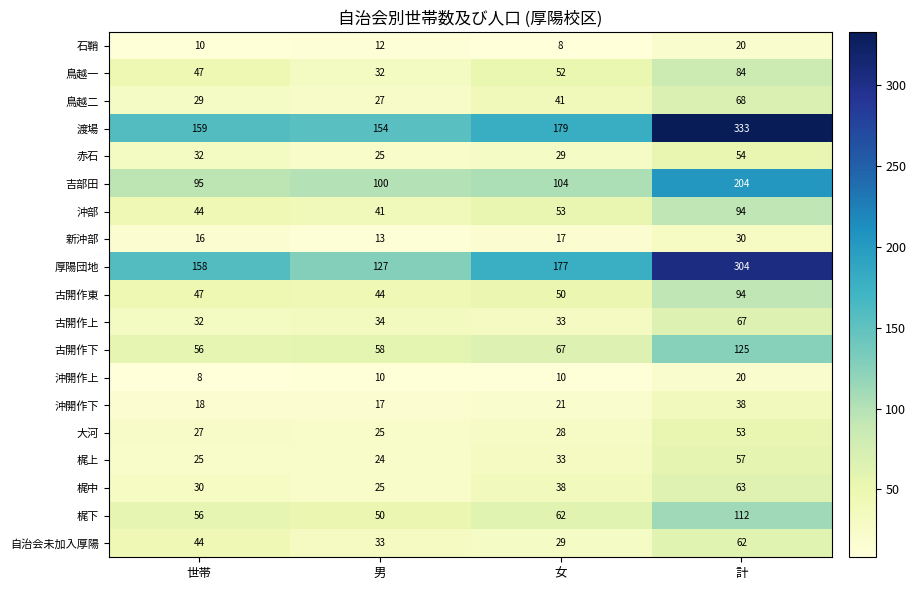

The value of 梶中 at 女 is 38. True or false?

True